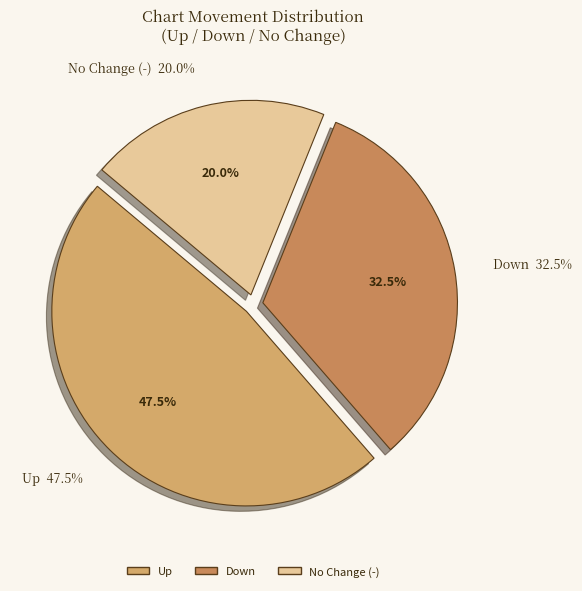

What percentage do up and - together represent?

67.5%